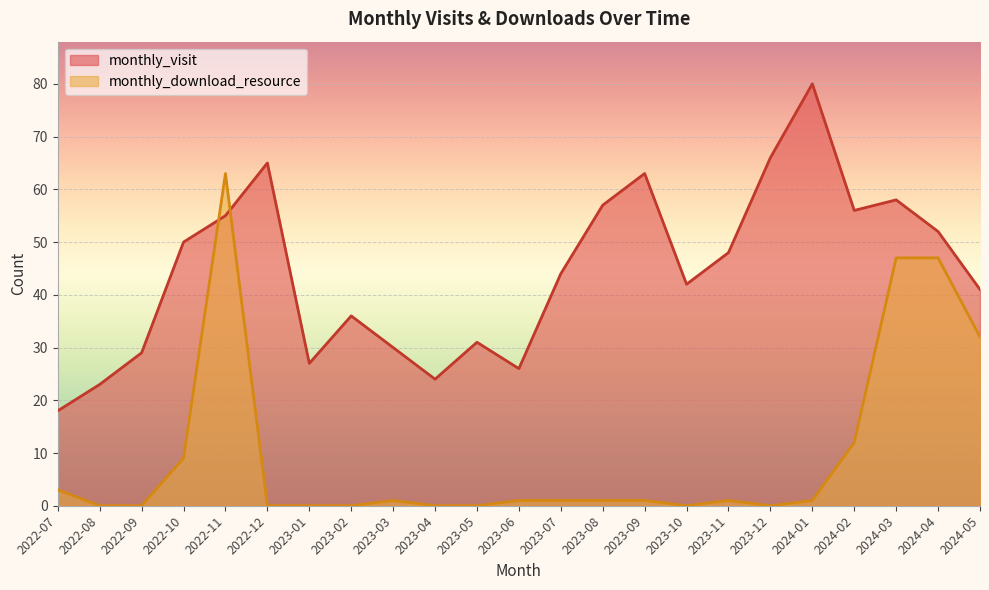

How many times do monthly_download_resource and monthly_visit cross each other?

2